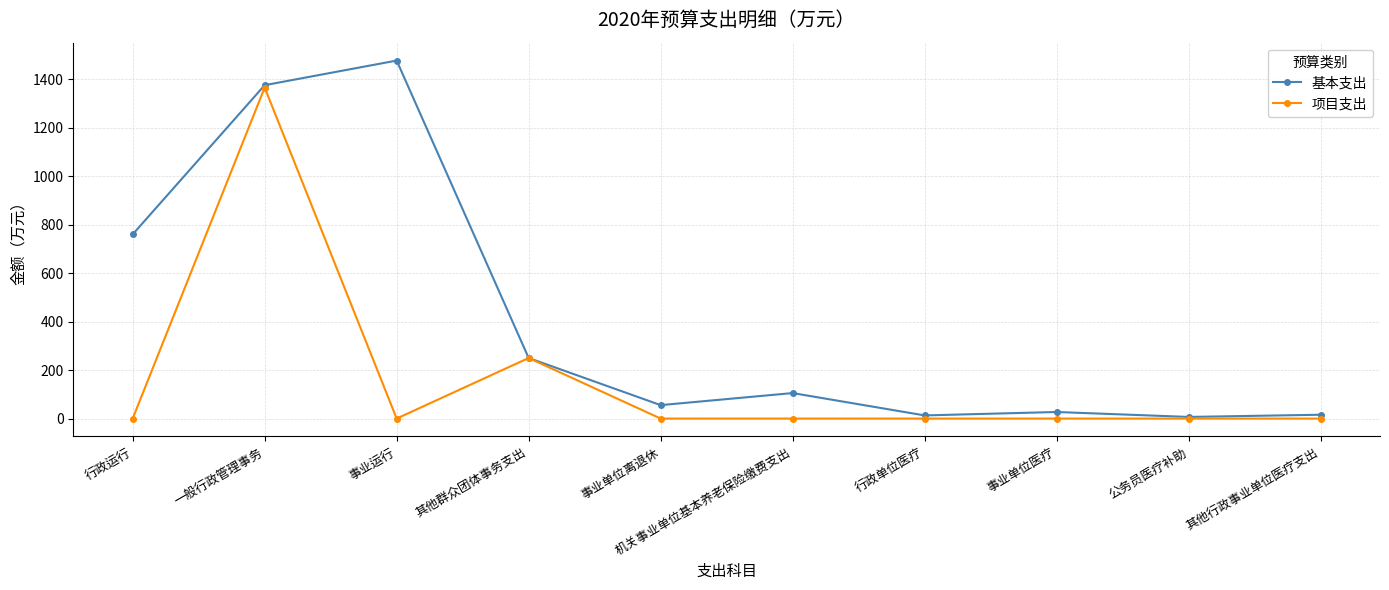

Rank the series by their average value, from lowest to highest.

项目支出, 基本支出